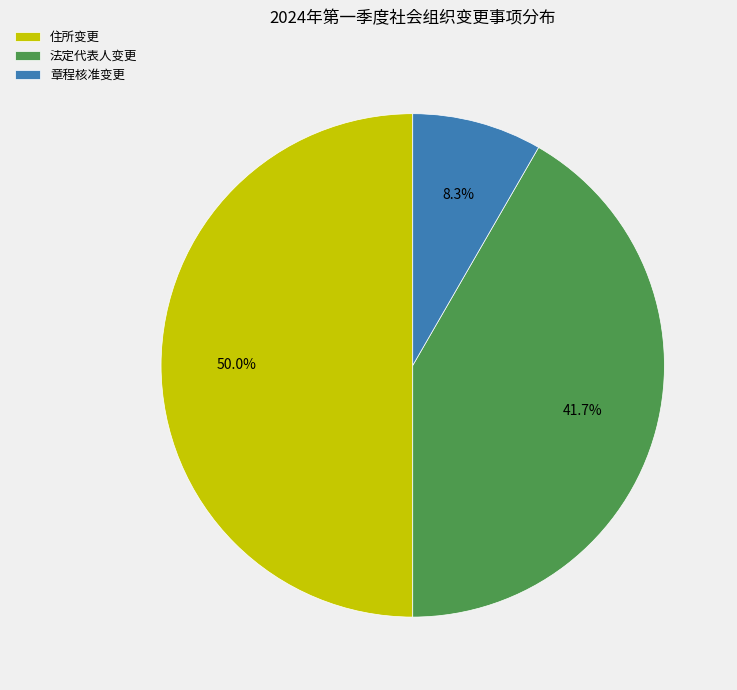

Does 章程核准变更 represent more than half of the total?

No